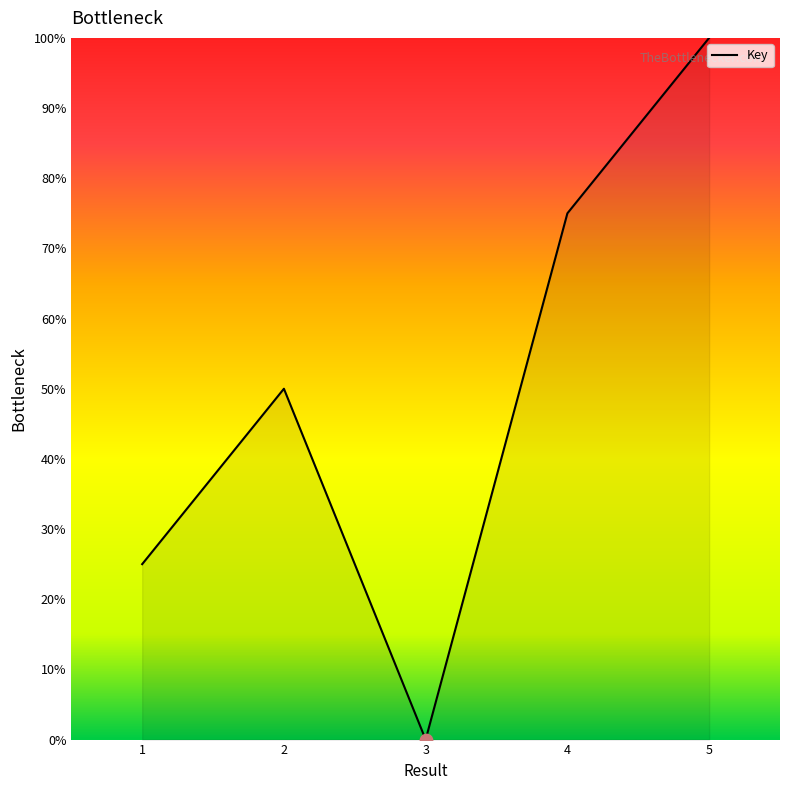

Between 5 and 4, which is larger?

5